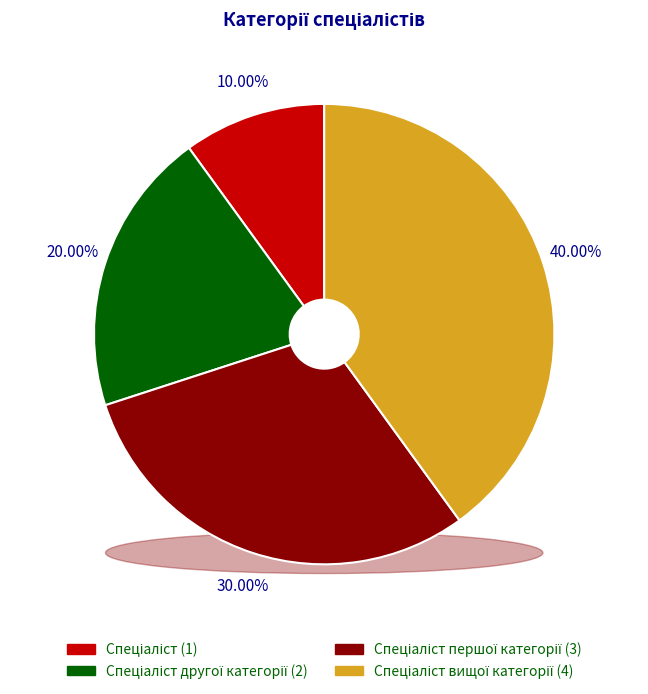

Do Спеціаліст вищої категорії and Спеціаліст together represent more than half of the pie?

No